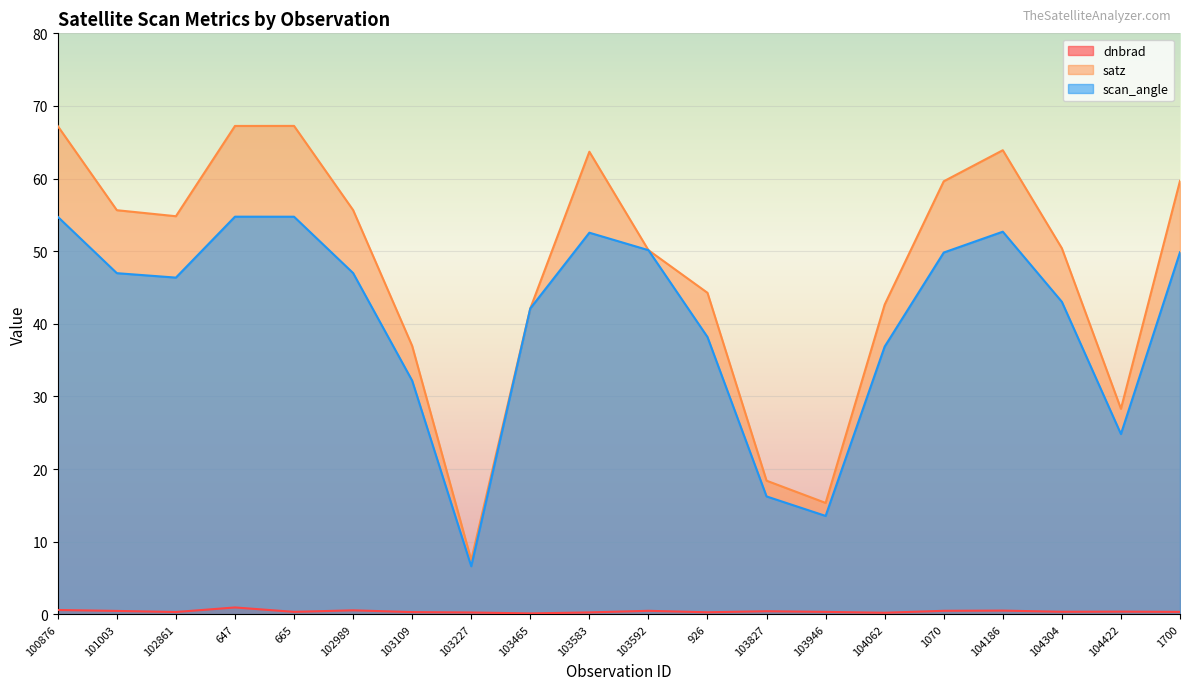

Reading right to left, list all the values displayed in this chart.

dnbrad: 0.3	0.4	0.3	0.5	0.5	0.2	0.3	0.4	0.3	0.5	0.3	0.1	0.3	0.3	0.5	0.3	0.9	0.3	0.5	0.6
satz: 59.7	28.3	50.4	63.9	59.6	42.7	15.3	18.4	44.3	50.1	63.7	42.1	7.5	37.0	55.7	67.3	67.2	54.8	55.6	67.2
scan_angle: 49.9	24.8	43.0	52.7	49.8	36.9	13.5	16.2	38.2	50.1	52.5	42.1	6.6	32.2	47.0	54.7	54.8	46.4	47.0	54.7